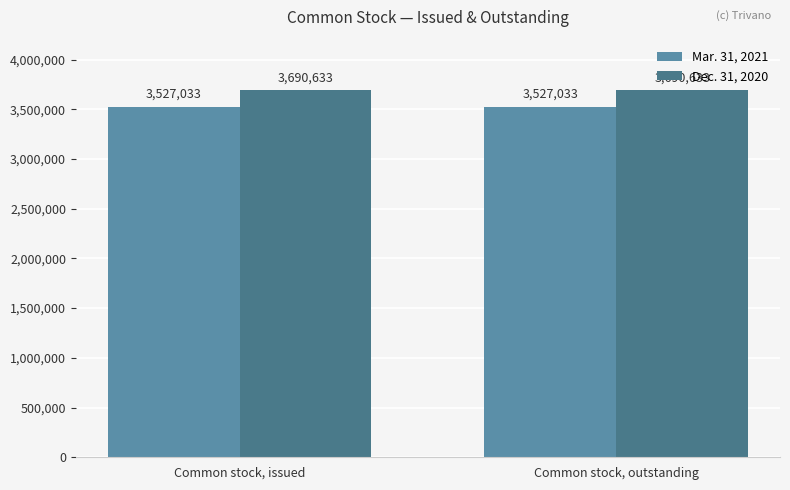

Reading left to right, extract all data points from this chart.

Mar. 31, 2021: Common stock, issued=3527033	Common stock, outstanding=3527033
Dec. 31, 2020: Common stock, issued=3690633	Common stock, outstanding=3690633